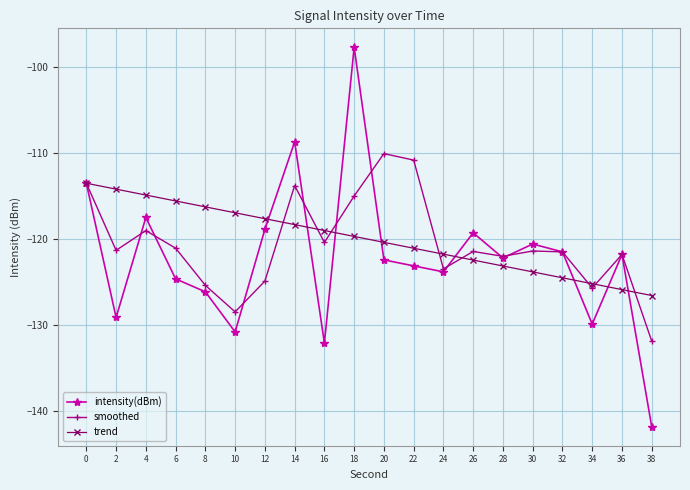

What is the value of the trend point at the 4th from the left?

-115.6